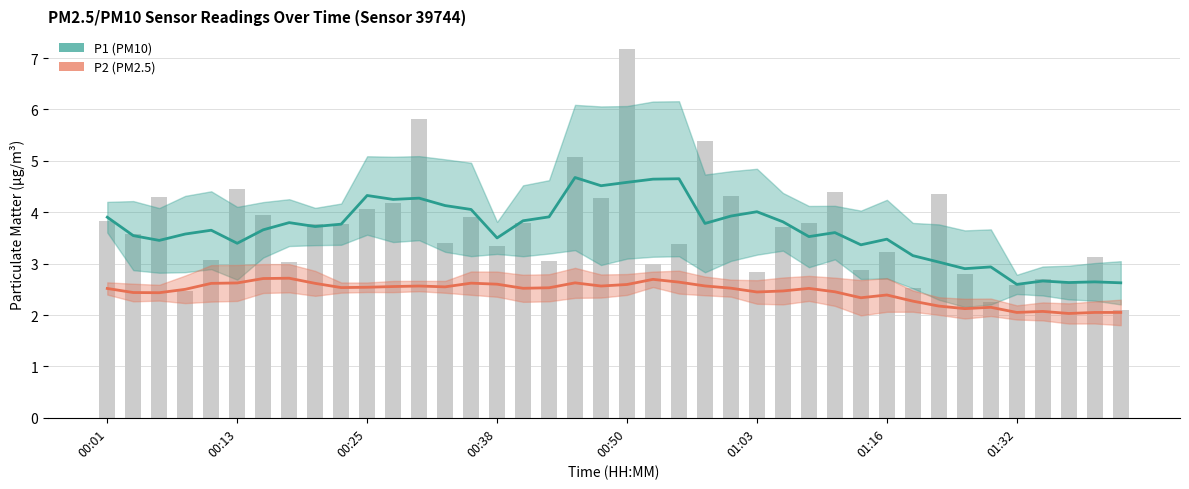

What is the difference between the maximum and minimum values in the P2 (PM2.5) series?

0.7